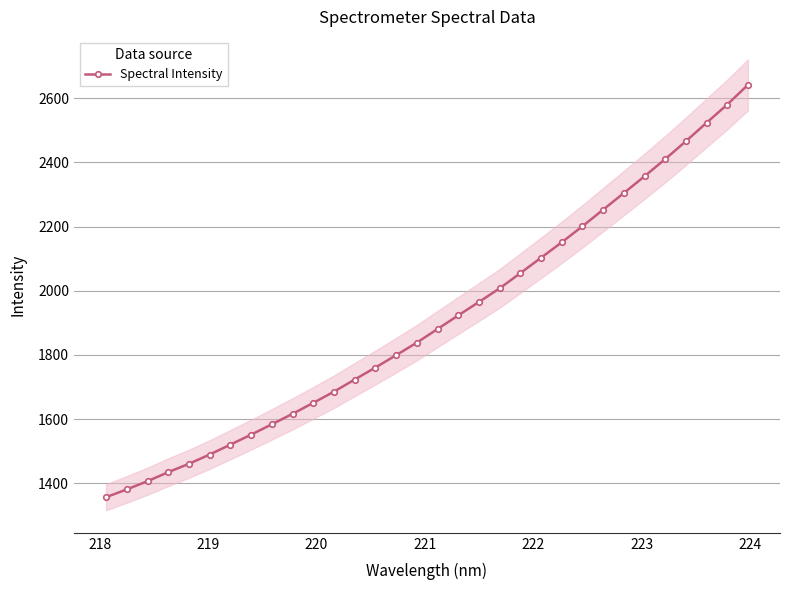

What is the difference between the maximum and second lowest values?

1260.8